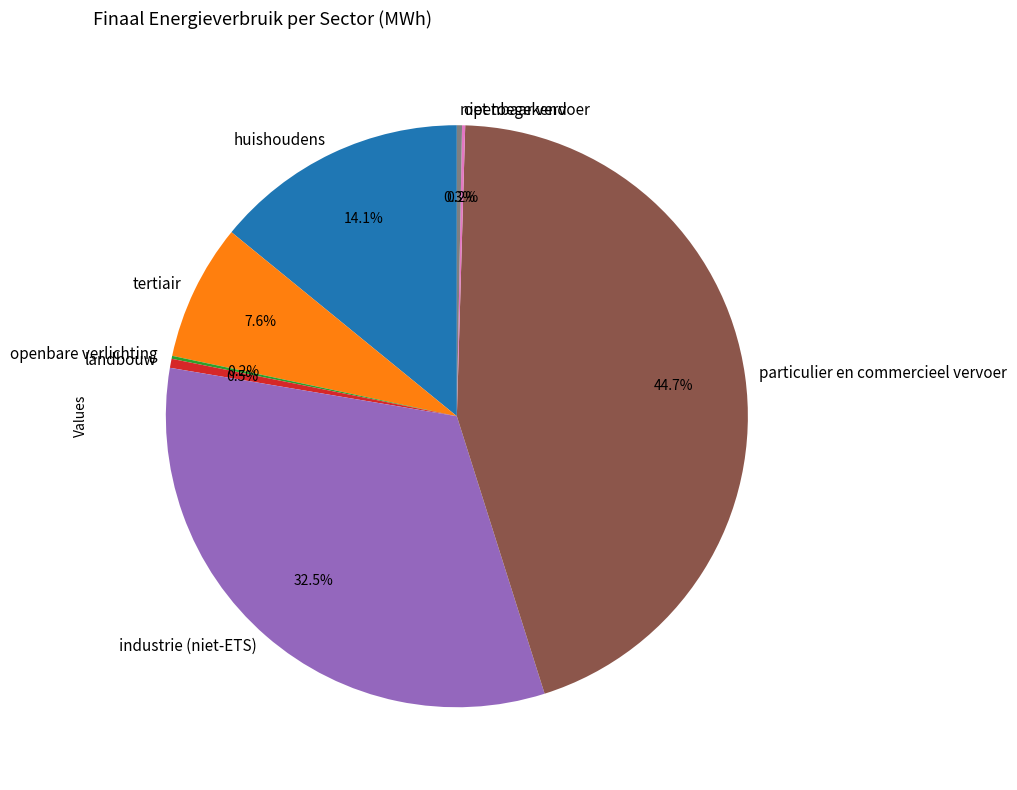

Does landbouw account for over 50% of the chart?

No